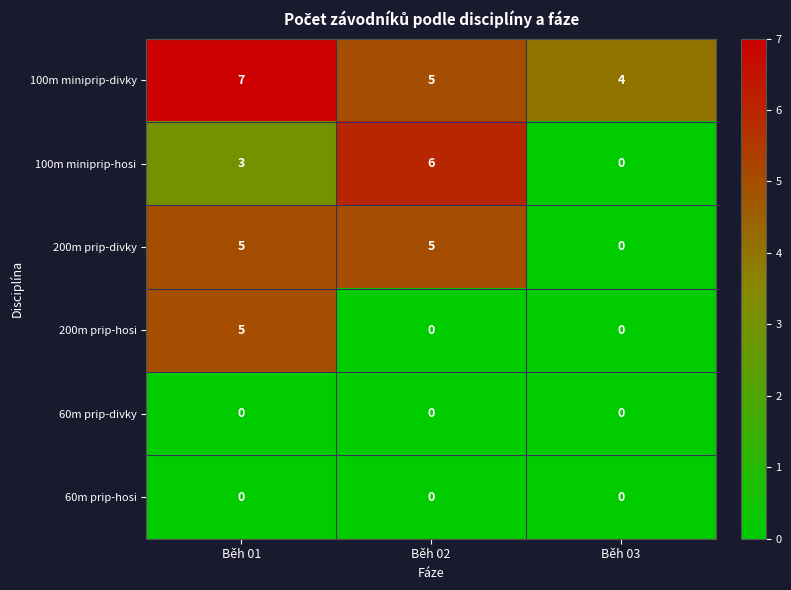

What is the sum of all 200m prip-hosi values?

5